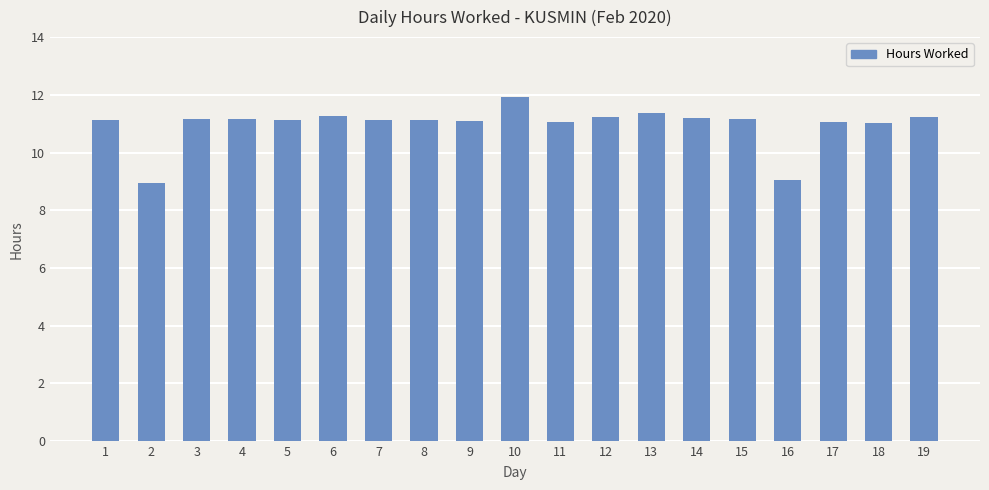

Which has a higher value, 18 or 10?

10